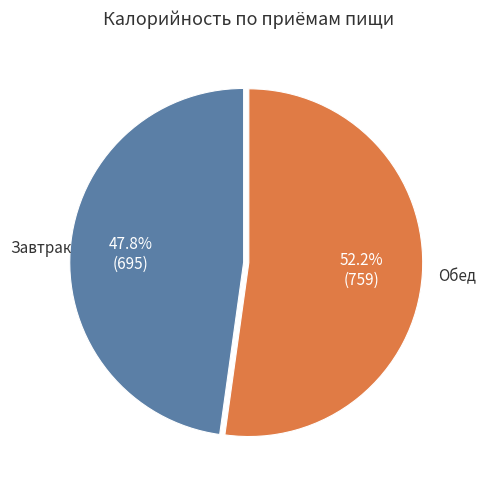

Which category has the smallest portion of the pie?

Завтрак